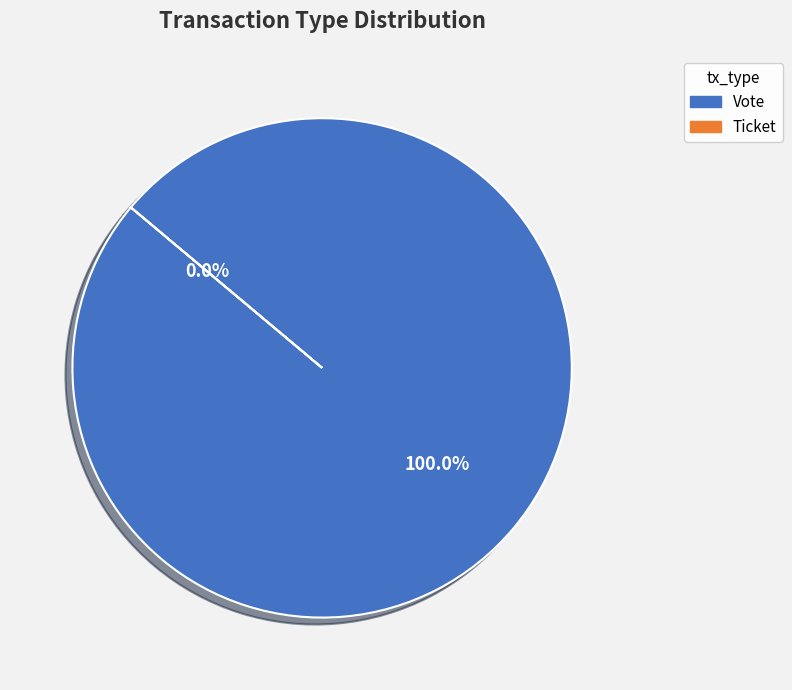

Does Vote account for over 50% of the chart?

Yes